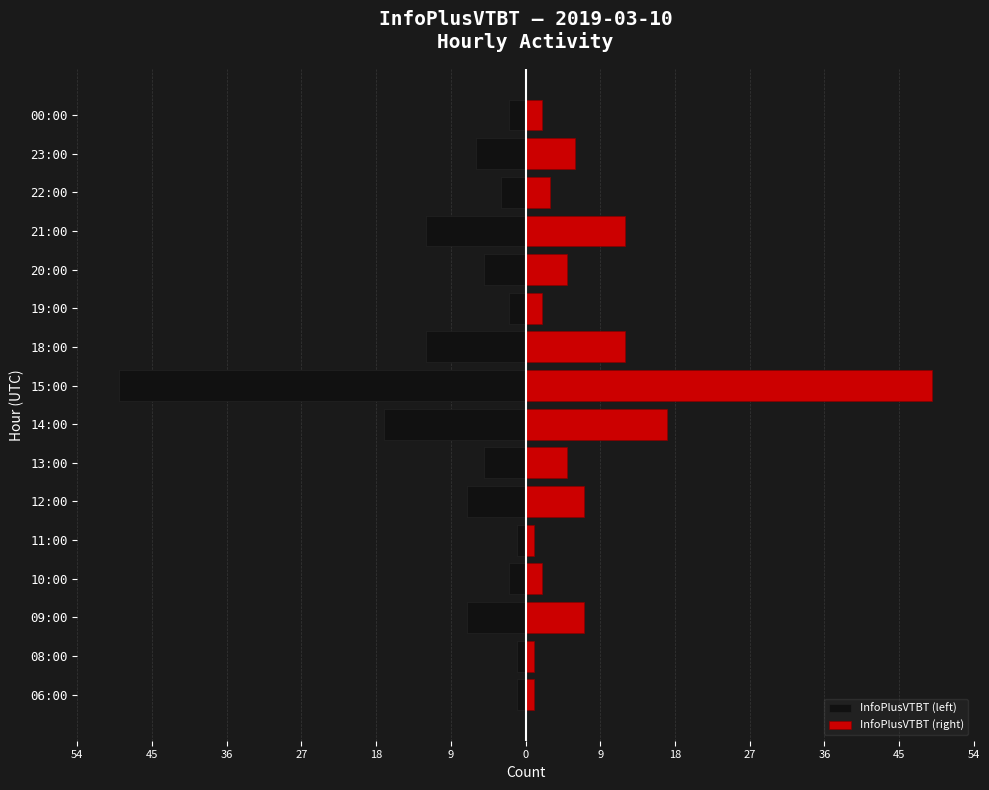

List the series in order of their peak value, lowest first.

InfoPlusVTBT (left), InfoPlusVTBT (right)